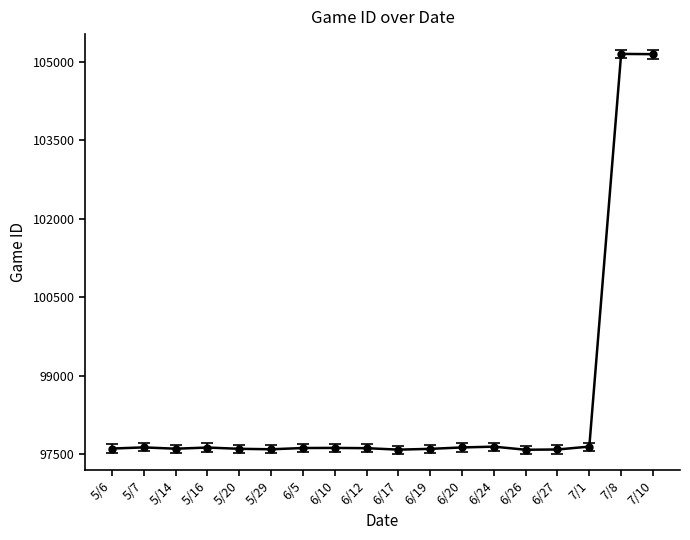

How many data points does each series have?

18